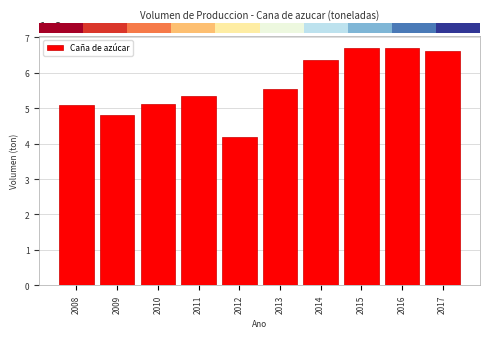

What is the average value?

5647420.7